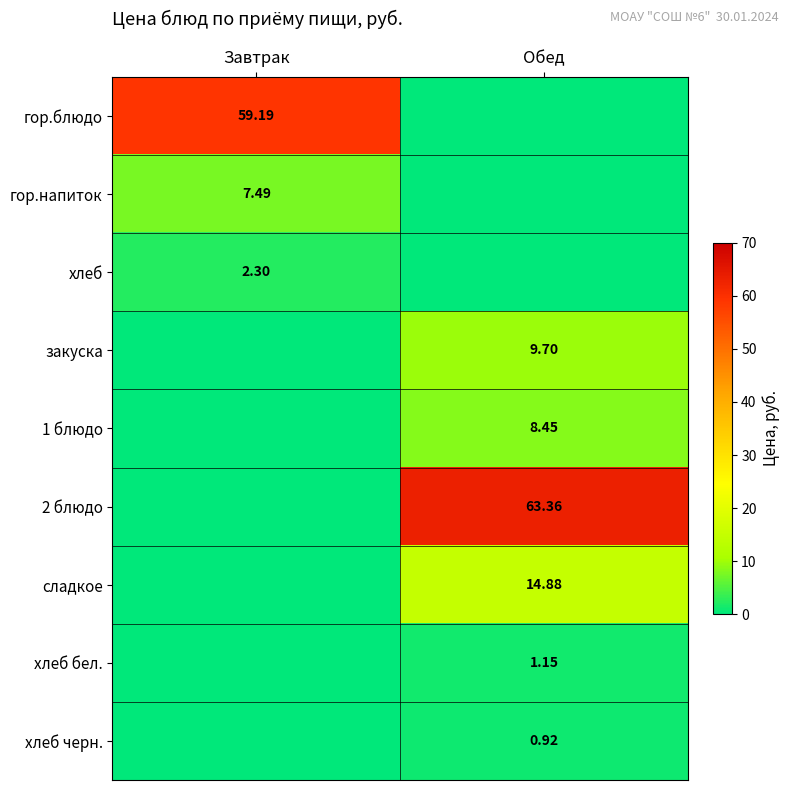

What is the total value across all series at Обед?

98.5